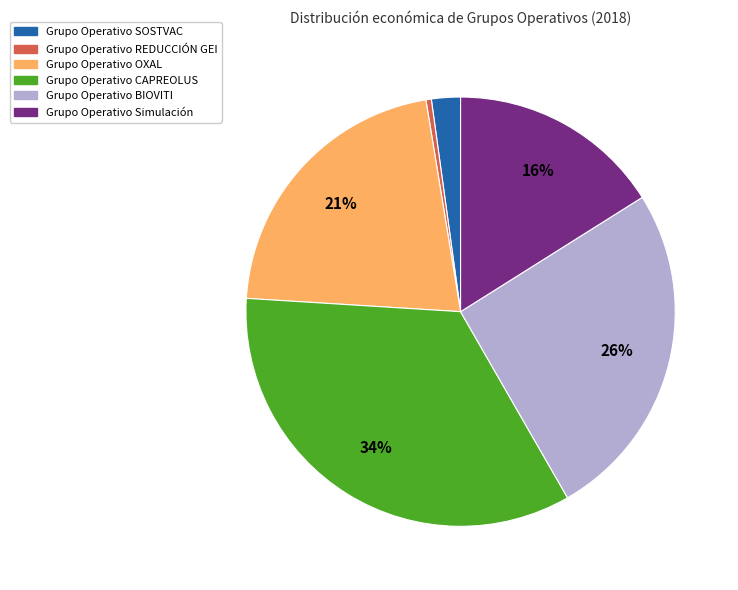

To the nearest percent, what is the difference between the largest and smallest slice percentages?

34%